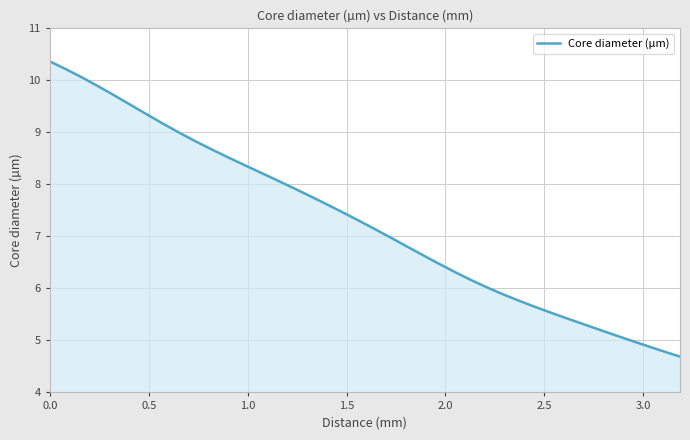

Reading right to left, extract all data points from this chart.

4.7	4.8	4.9	5.0	5.1	5.2	5.3	5.4	5.5	5.6	5.8	5.9	6.0	6.2	6.3	6.5	6.7	6.8	7.0	7.2	7.3	7.5	7.6	7.8	7.9	8.1	8.2	8.4	8.5	8.7	8.8	9.0	9.2	9.3	9.5	9.7	9.9	10.1	10.2	10.4